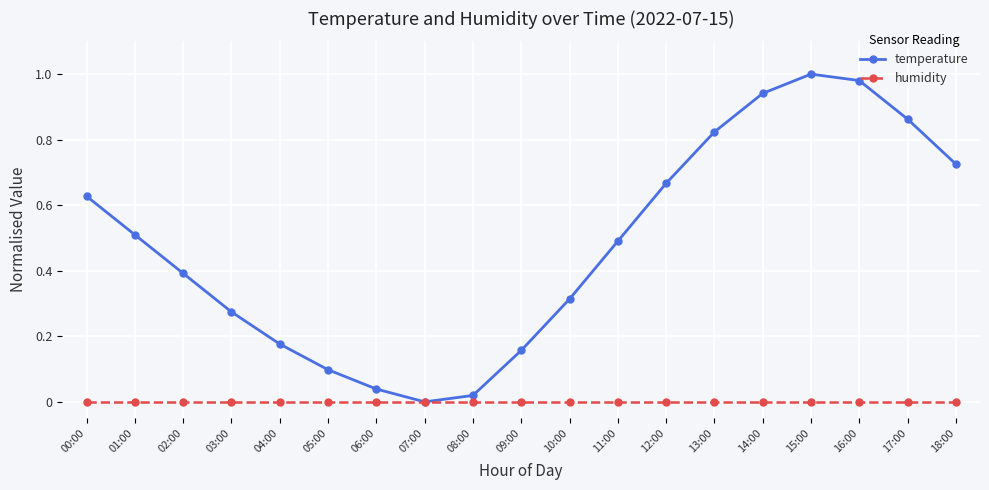

Which series has the largest range (max minus min)?

temperature